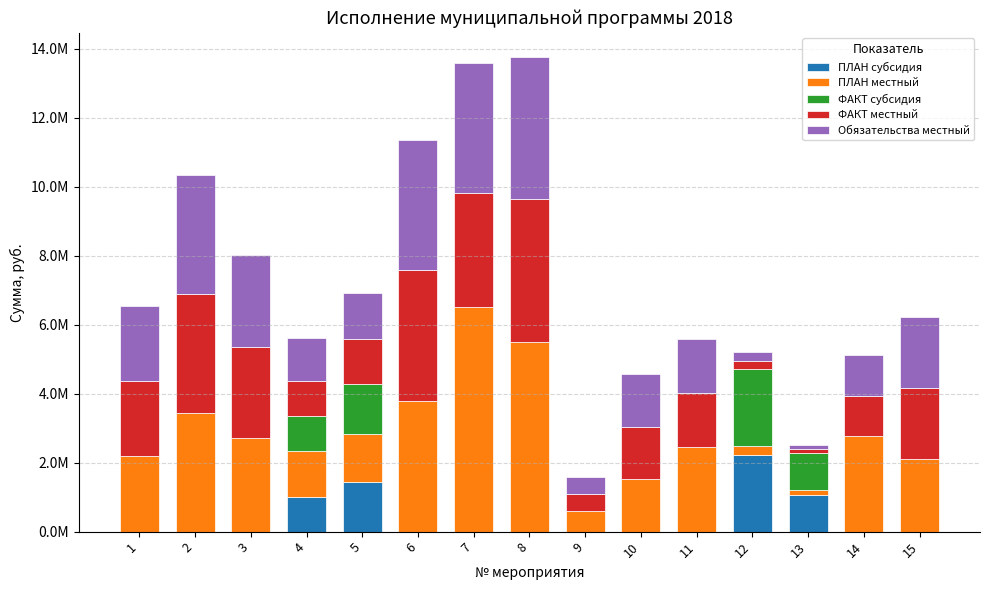

Between 15 and 3, which is larger?

15